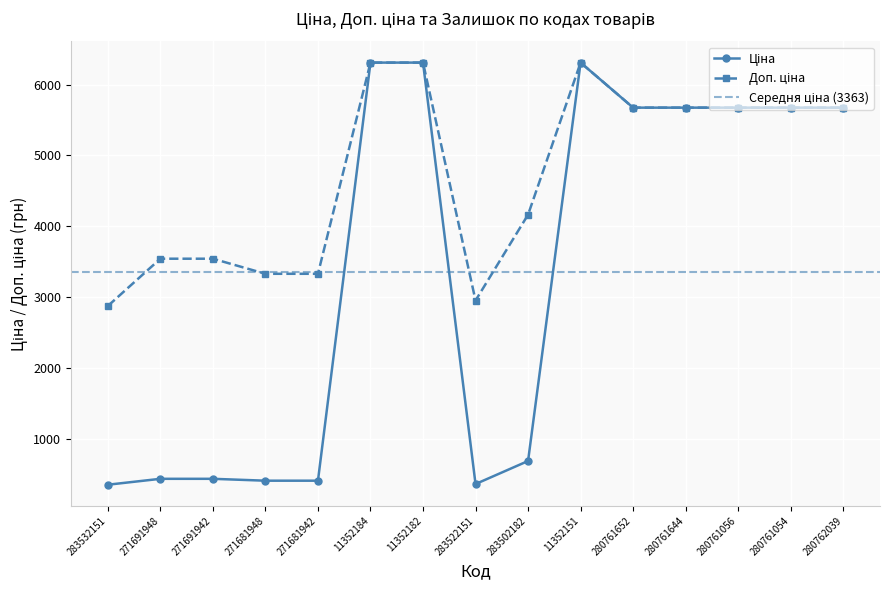

True or false: Доп. ціна and Ціна intersect in this chart.

False